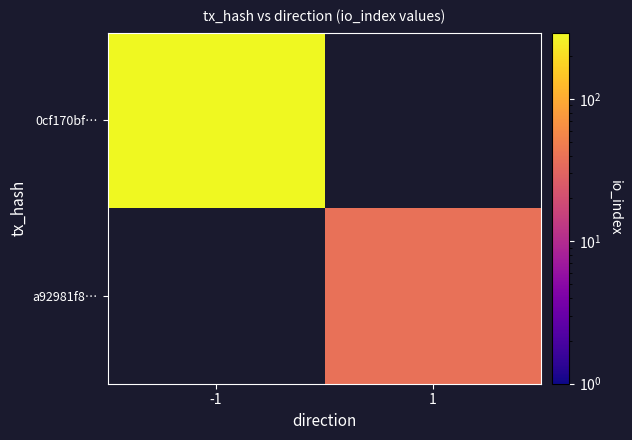

Is it true that 0cf170bf… equals 71.8 at -1?

False